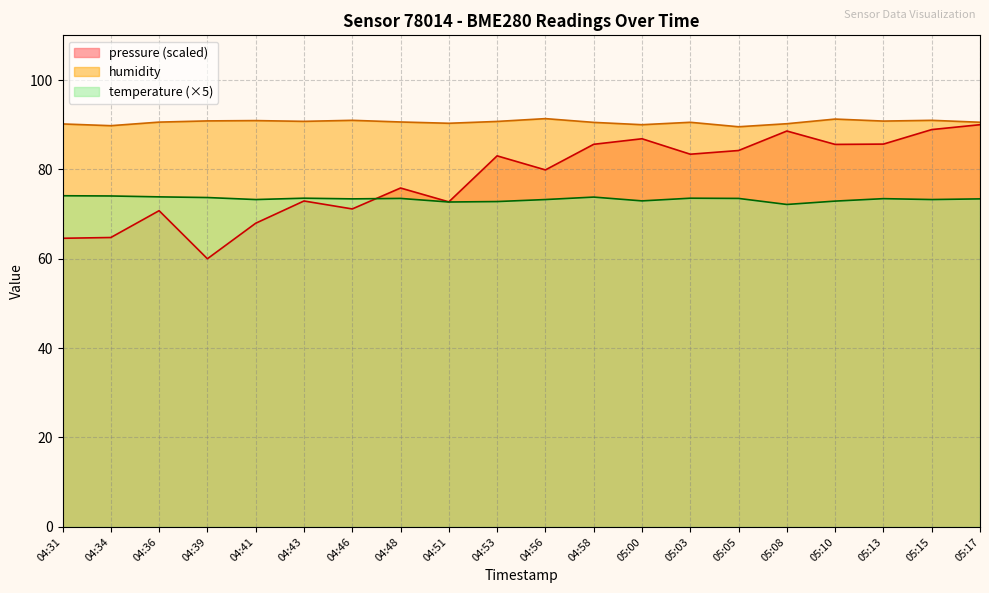

Rank the series by their average value, from lowest to highest.

temperature (×5), pressure (scaled), humidity